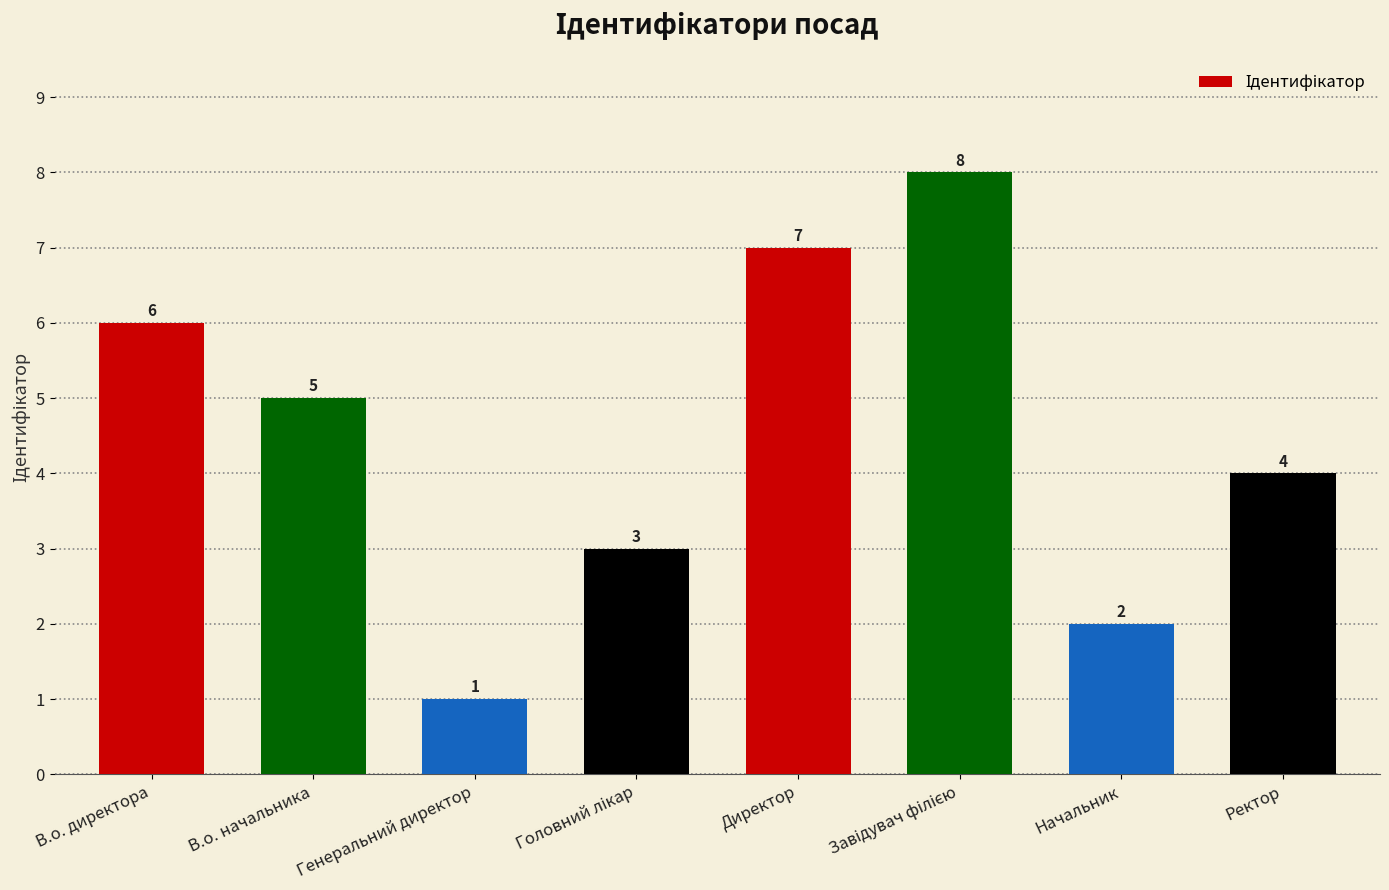

Is it true that the value at Ректор is 2?

False